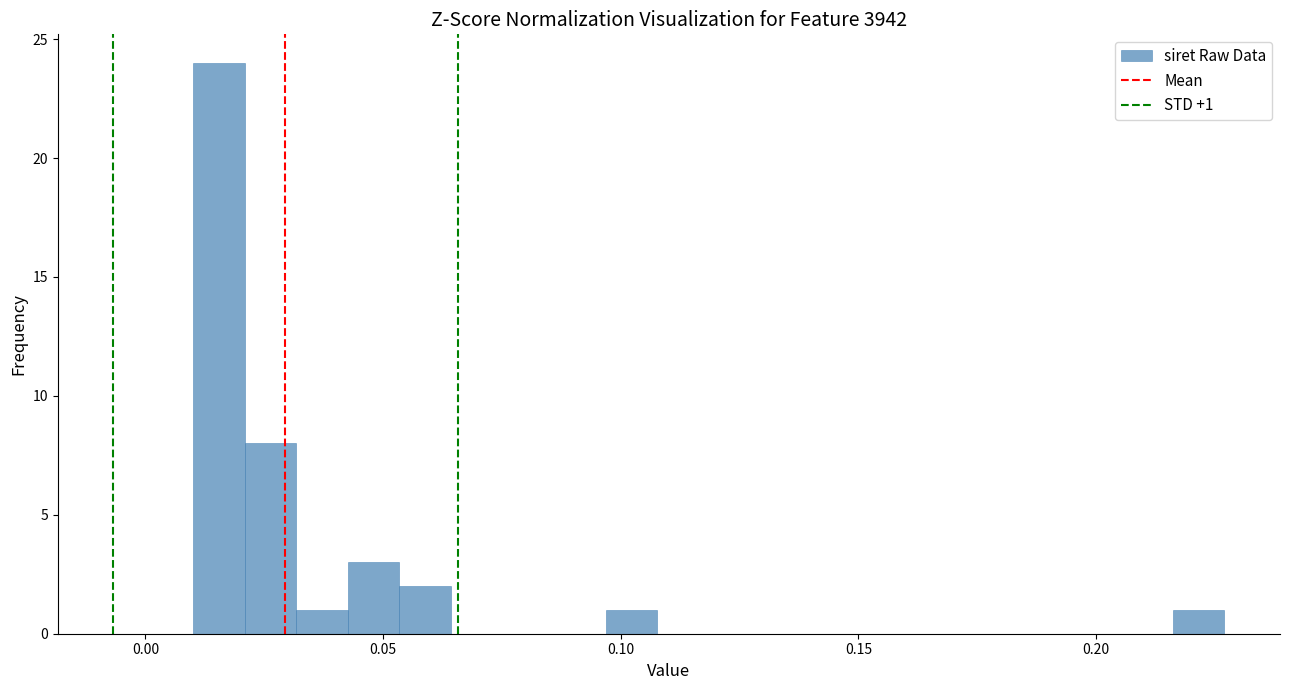

Around what value on the x-axis is the tallest bar? Give the approximate position of its centre, as read against the axis.

0.015